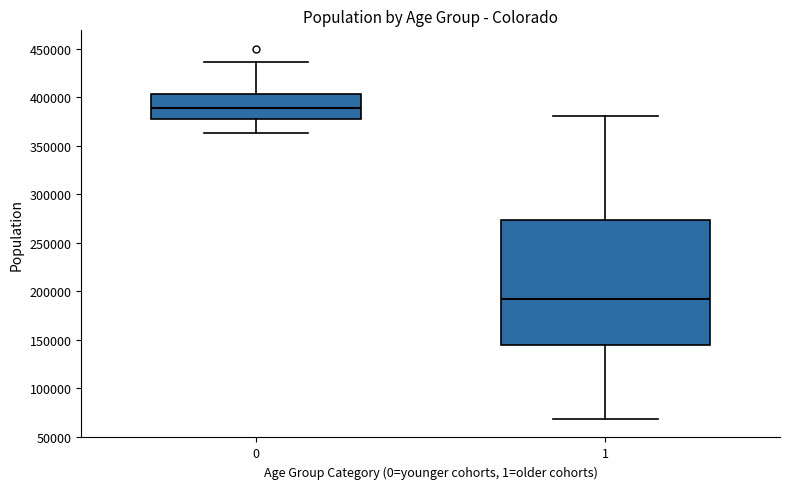

Where is the upper edge of the box at x = 0 on the y-axis? The values are not printed on the chart, so give them approximately, as read against the axis.

405000